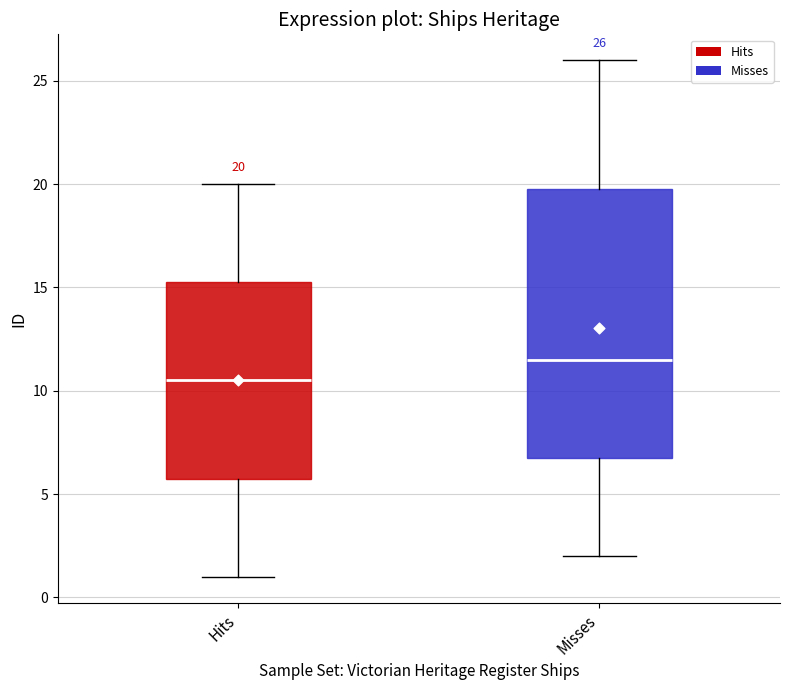

Which box's median line is the lowest?

Hits